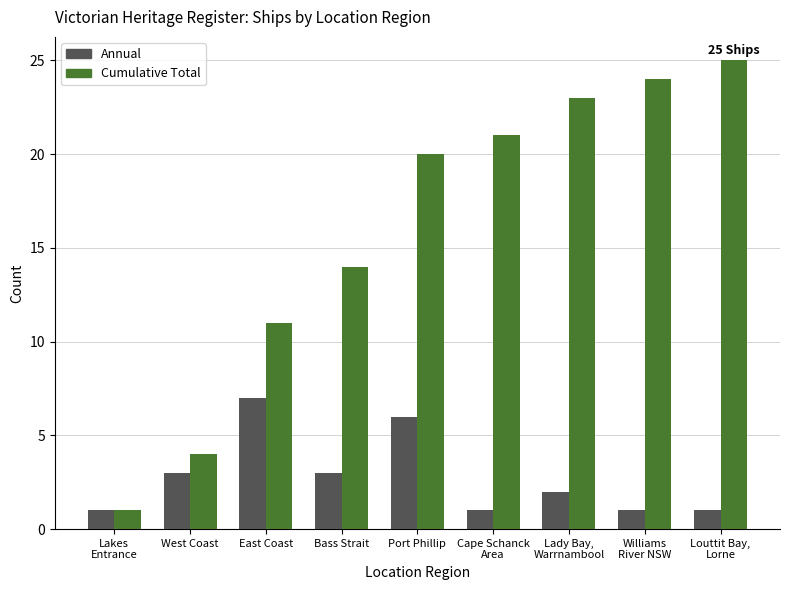

What is the total value across all series at Bass Strait?

17